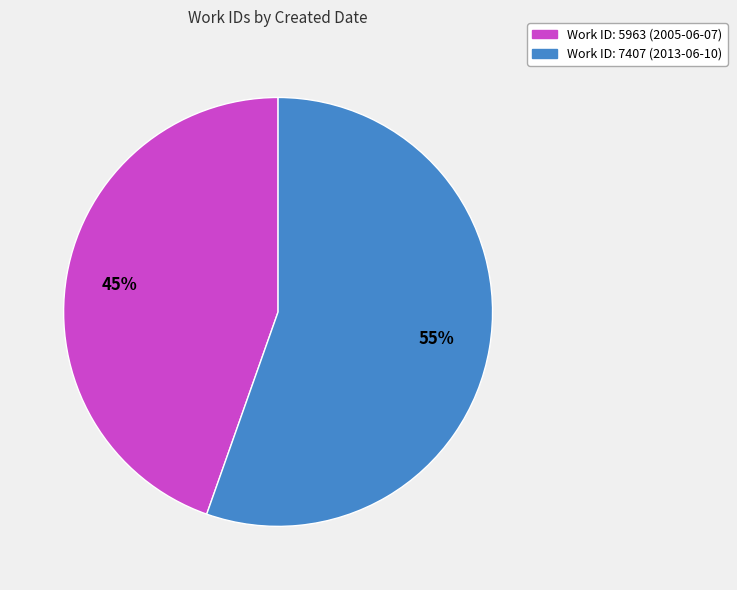

To the nearest percent, what is the average slice percentage?

50%